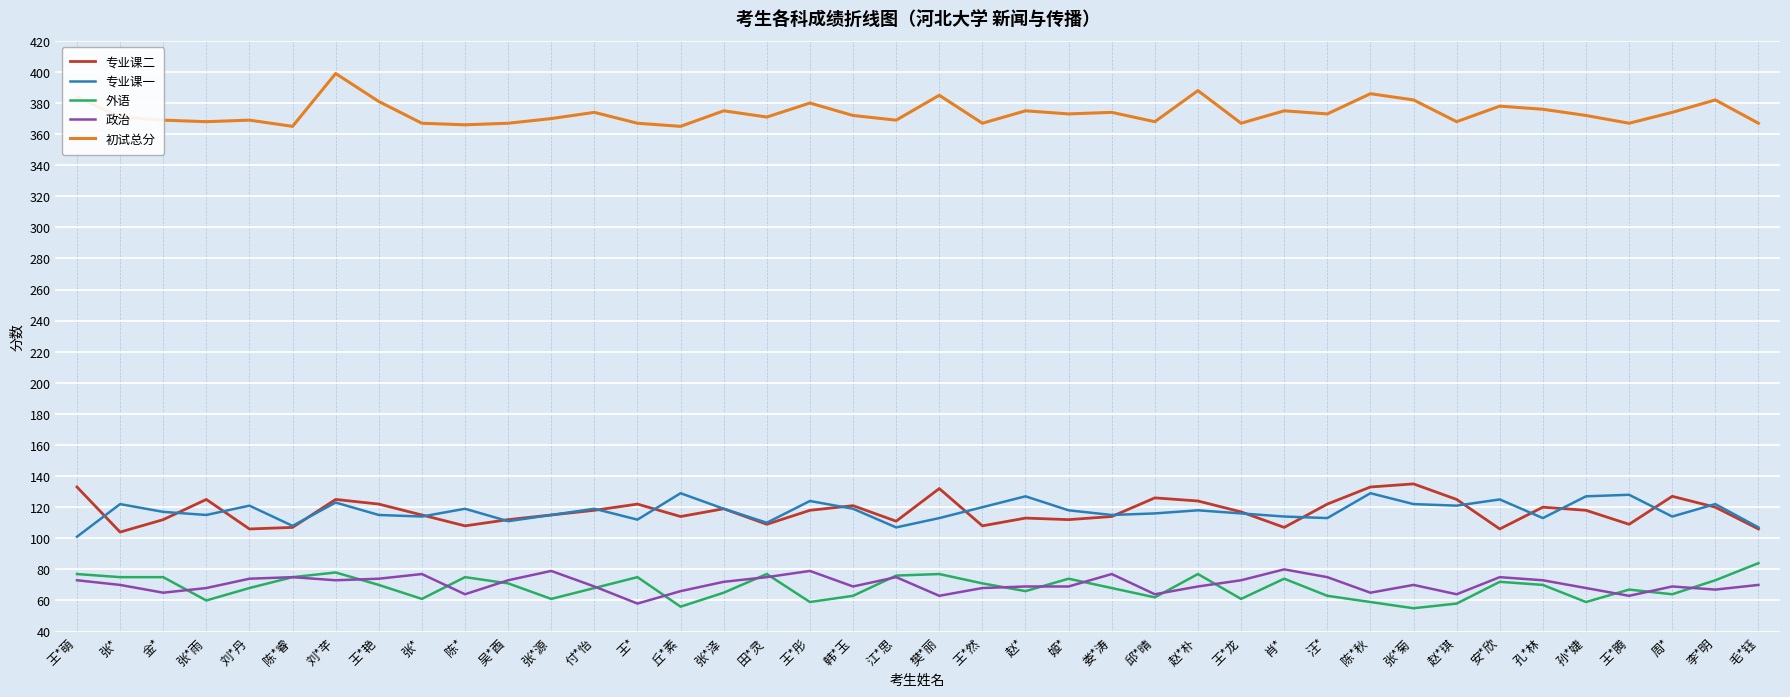

Is this an area chart (filled region under the line)?

No